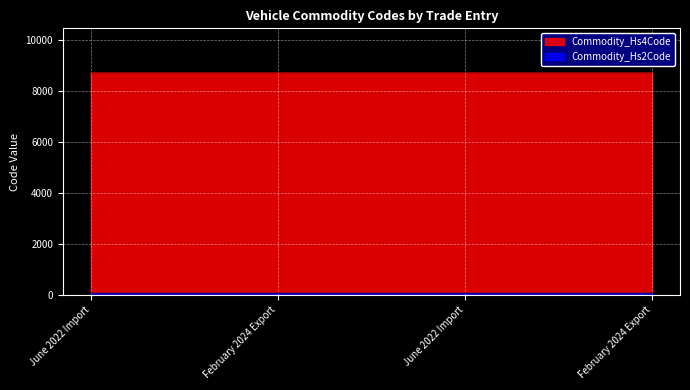

True or false: the data has more than 1 interior local peaks.

False